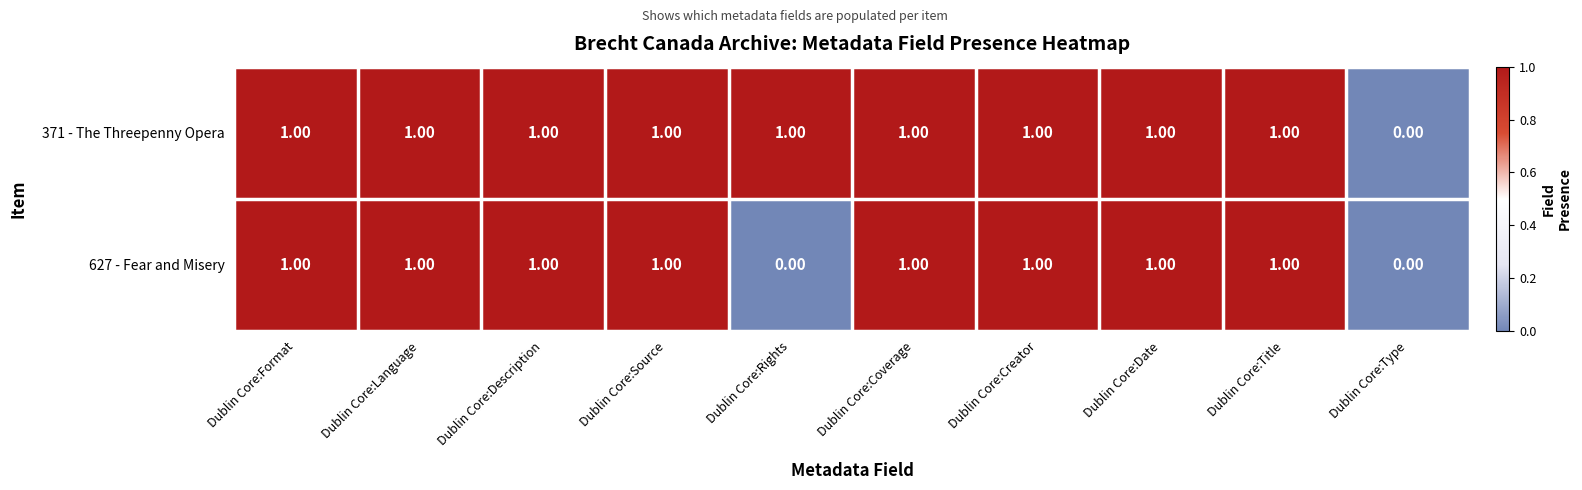

Which series has the largest total across all categories?

371 - The Threepenny Opera